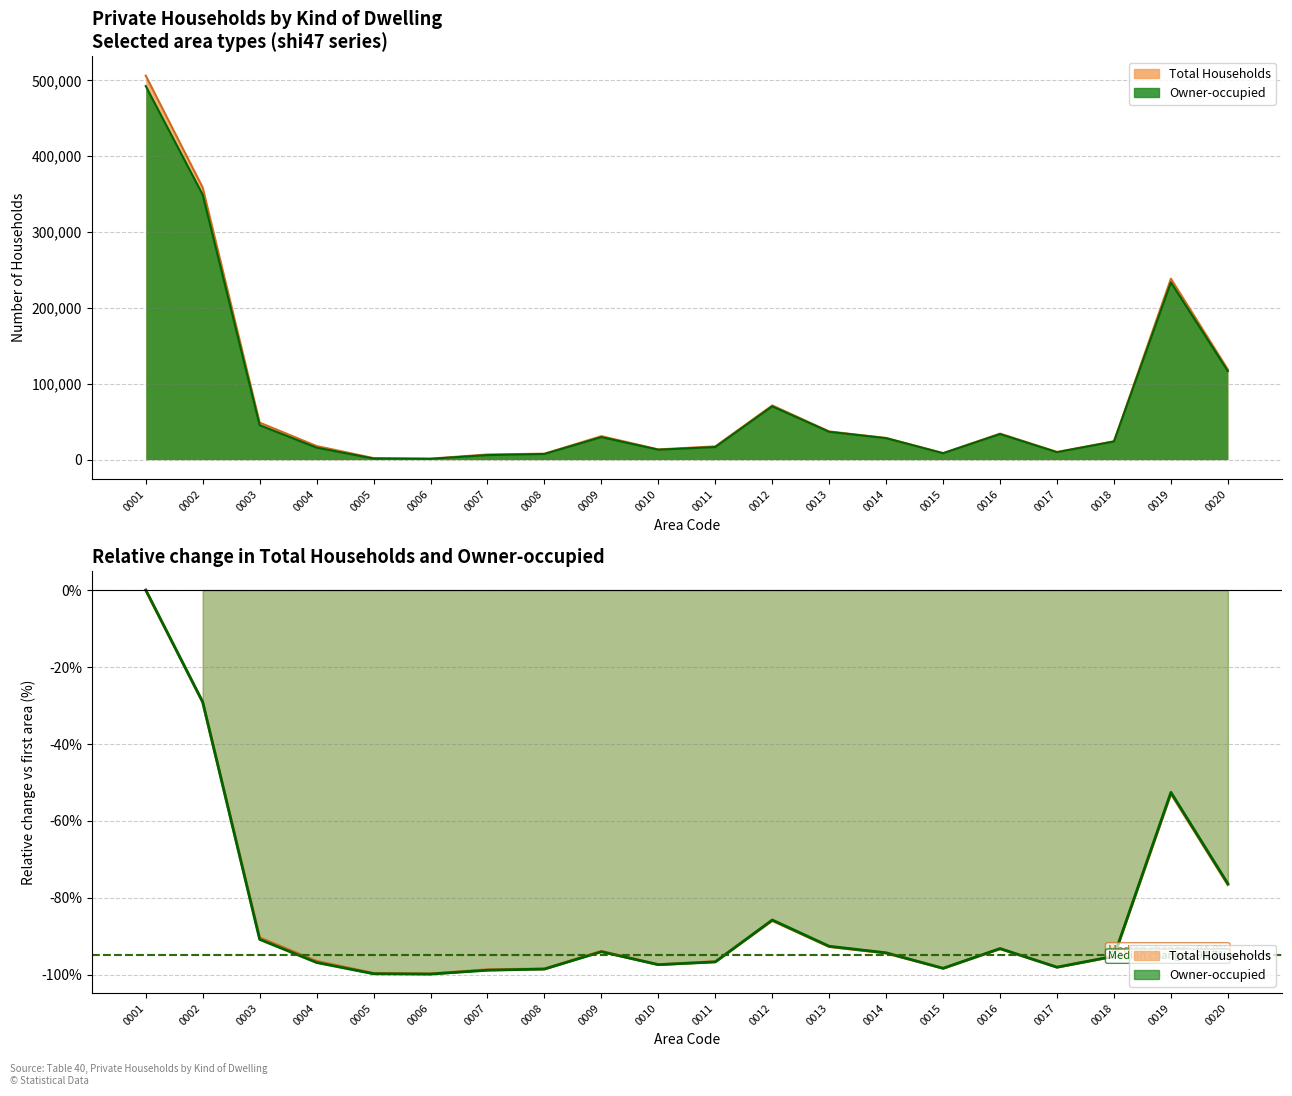

Reading right to left, list all the values displayed in this chart.

Total Households (relative change): 0020=-76.5	0019=-52.9	0018=-95.2	0017=-98.0	0016=-93.2	0015=-98.3	0014=-94.4	0013=-92.7	0012=-85.9	0011=-96.6	0010=-97.3	0009=-93.9	0008=-98.5	0007=-98.7	0006=-99.8	0005=-99.6	0004=-96.5	0003=-90.4	0002=-29.1	0001=0.0
Owner-occupied (relative change): 0020=-76.3	0019=-52.6	0018=-95.2	0017=-98.0	0016=-93.2	0015=-98.3	0014=-94.3	0013=-92.6	0012=-85.7	0011=-96.6	0010=-97.4	0009=-94.0	0008=-98.5	0007=-98.8	0006=-99.8	0005=-99.7	0004=-96.8	0003=-90.8	0002=-29.1	0001=0.0